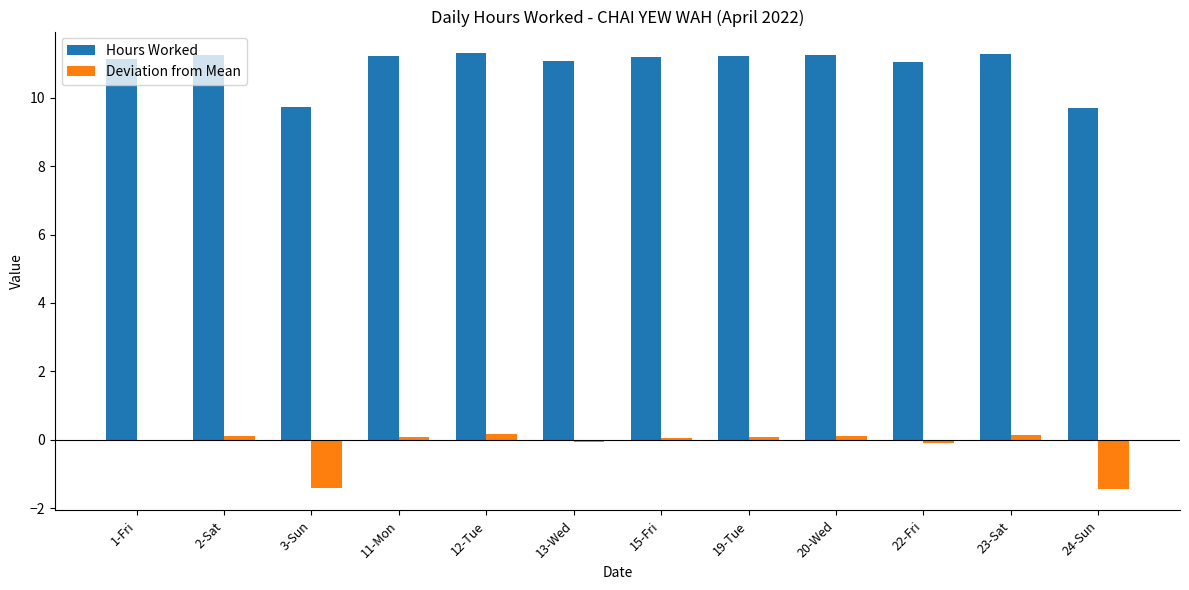

Which series has the largest total across all categories?

Hours Worked